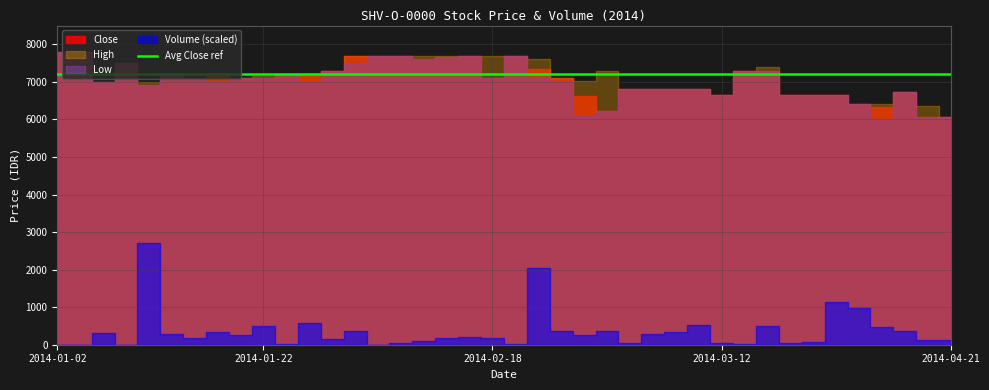

How many values in the High series are below 7150?

19